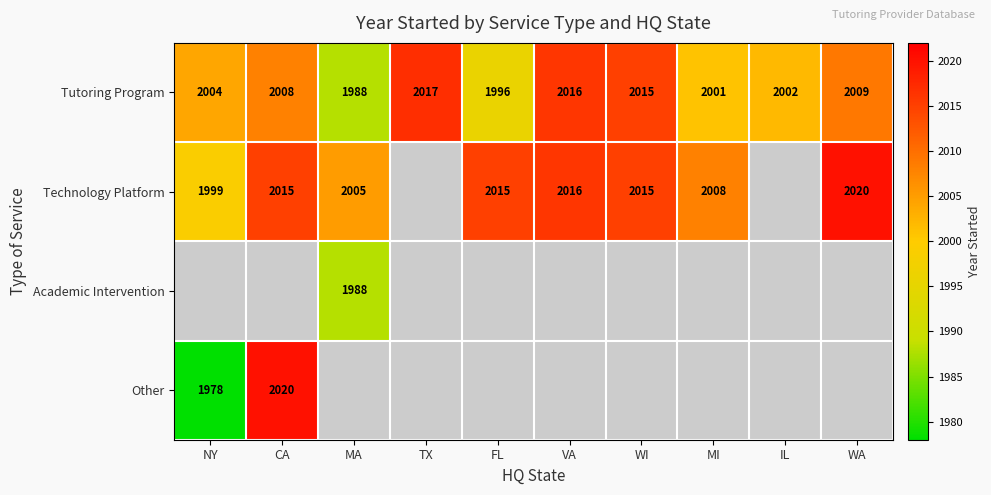

What is the total value across all series at NY?

5981